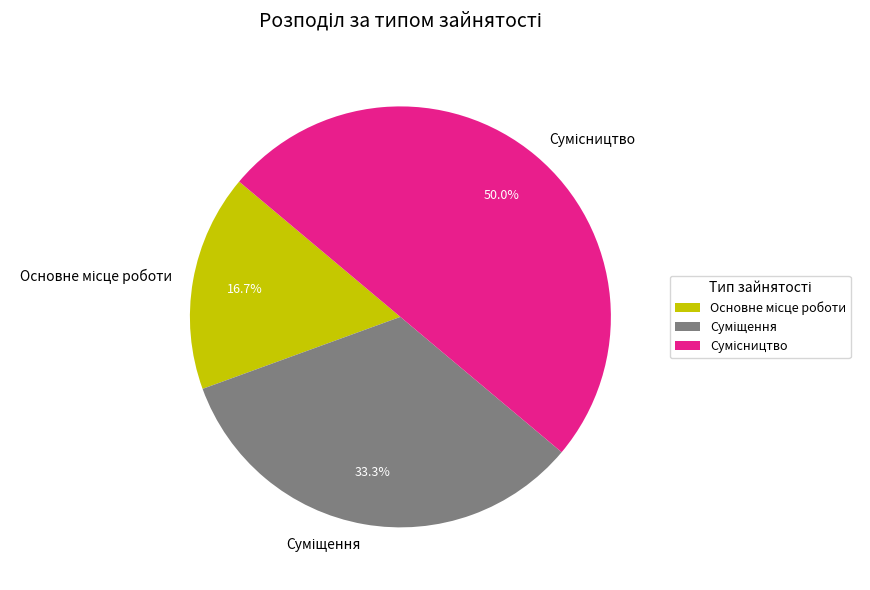

To the nearest percent, what portion does Сумісництво represent?

50%